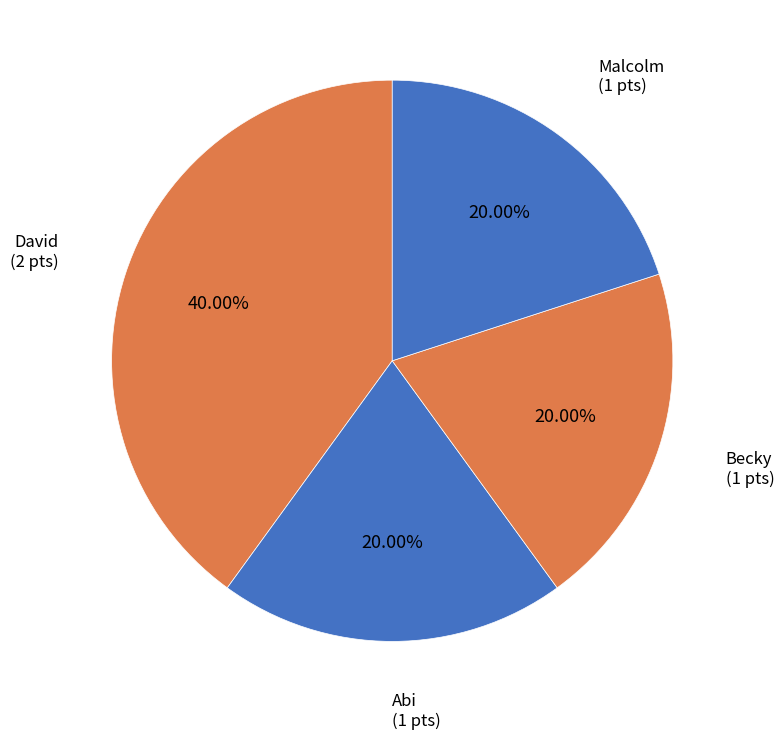

Is the sum of Abi and Malcolm greater than half?

No